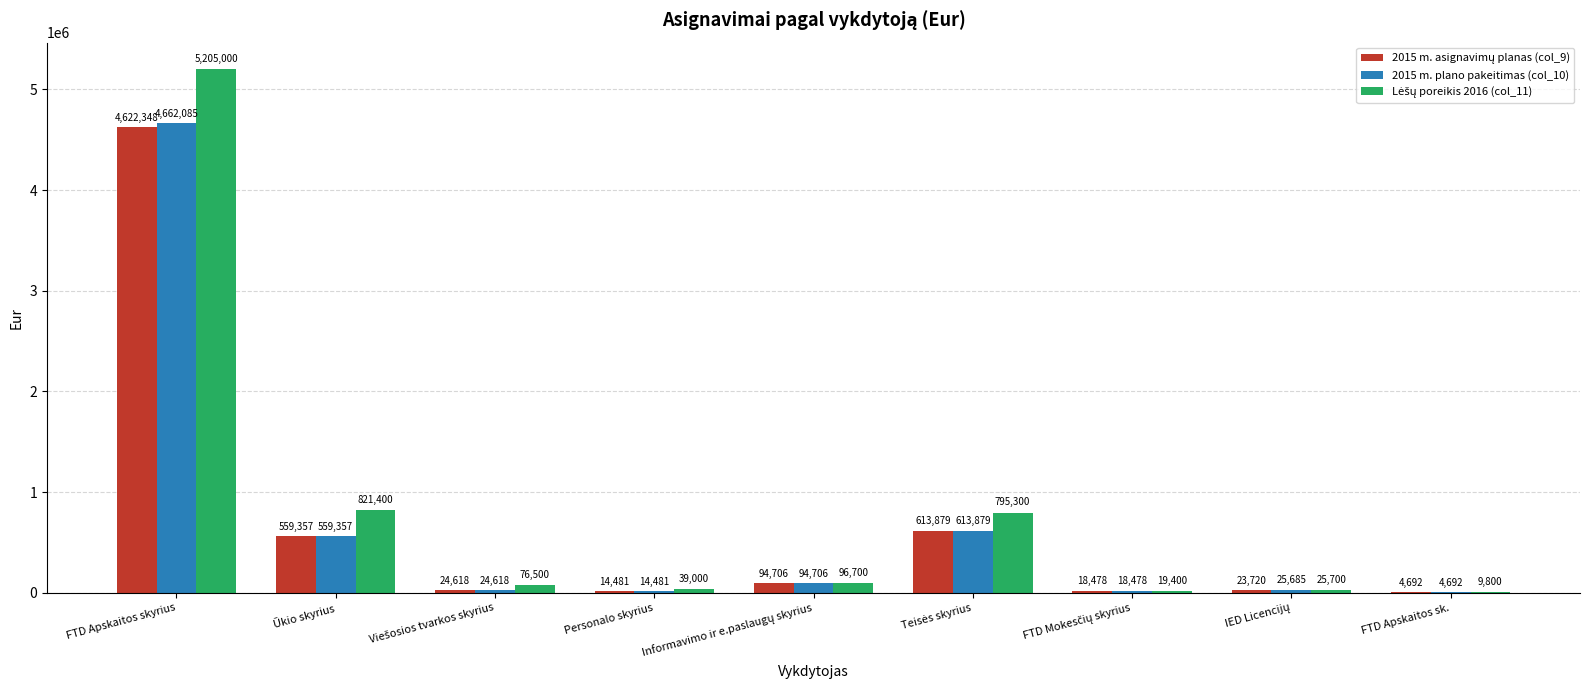

Does the chart contain stacked bars?

No